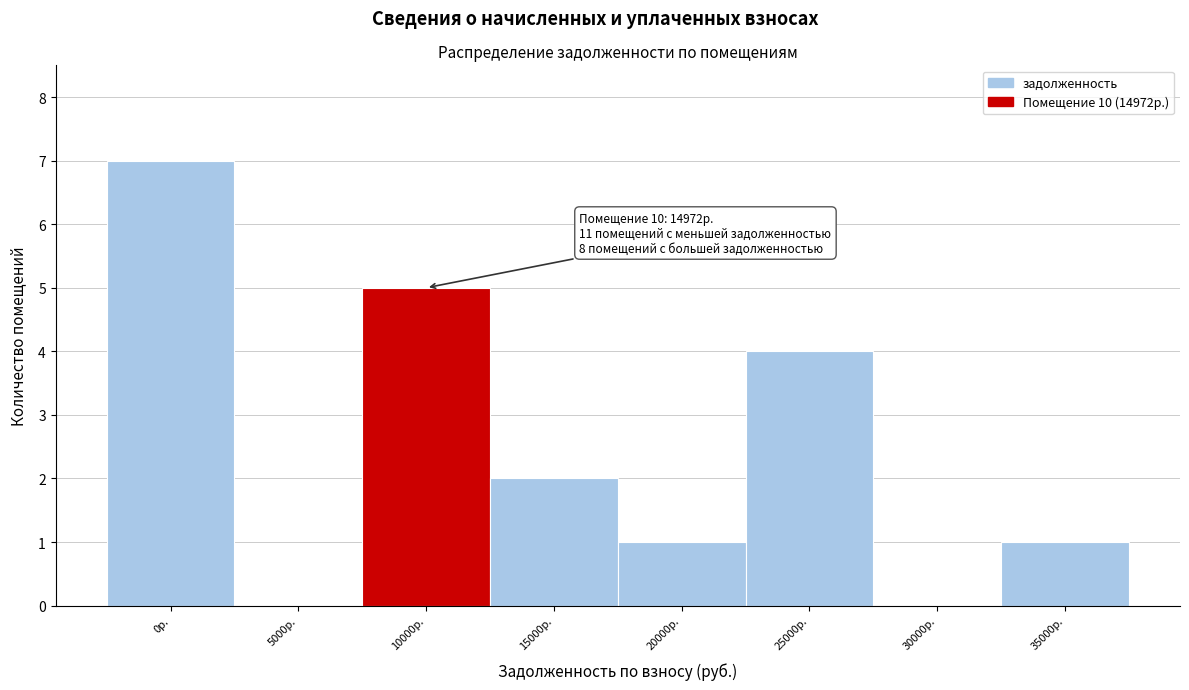

Reading left to right, extract all data points from this chart.

0р.=7	5000р.=0	10000р.=5	15000р.=2	20000р.=1	25000р.=4	30000р.=0	35000р.=1